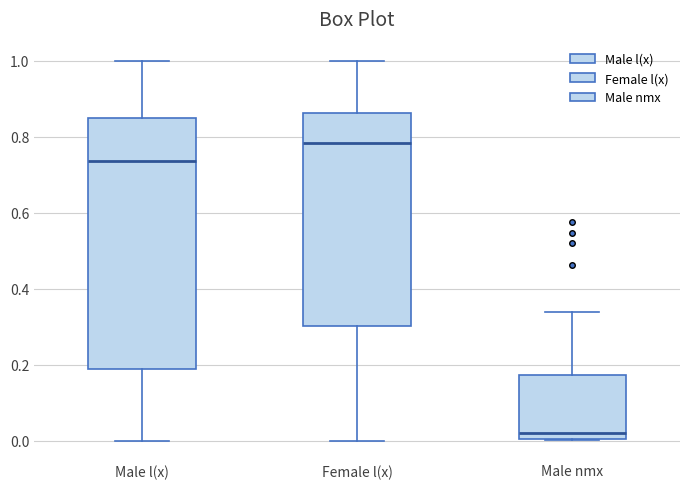

Where does the upper whisker of the box for Male nmx end on the y-axis? The values are not printed on the chart, so give them approximately, as read against the axis.

0.34